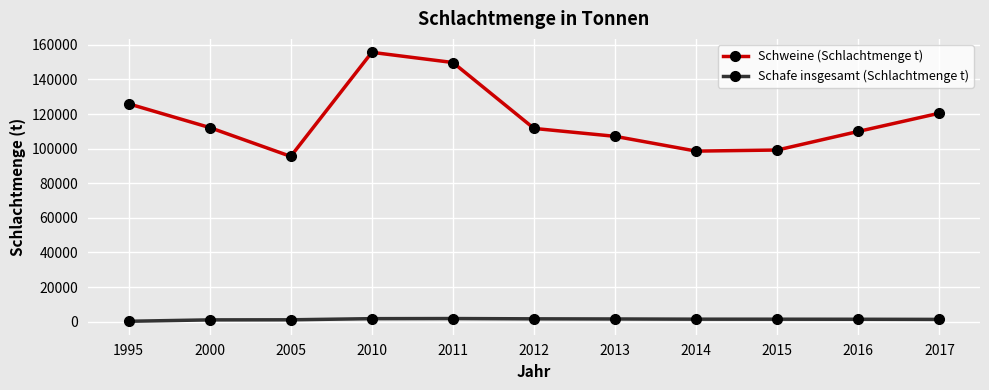

What is the sum of all Schweine (Schlachtmenge t) values?

1285865